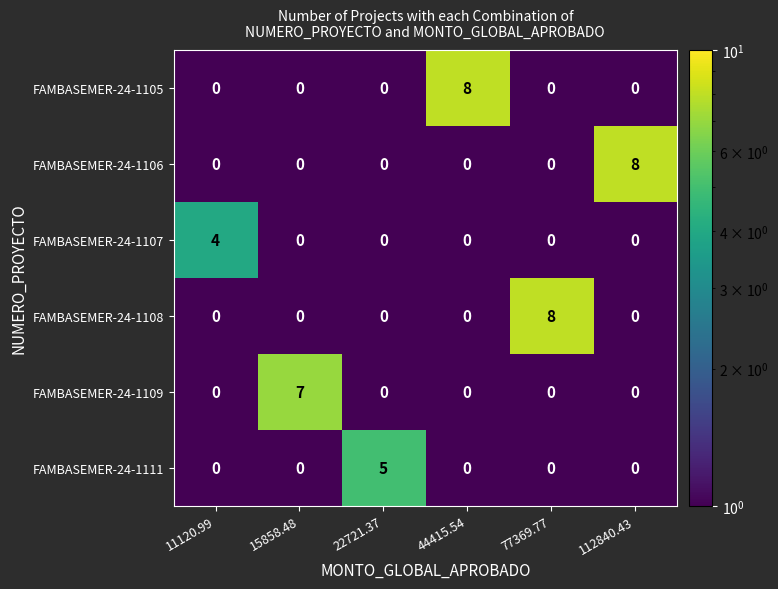

At how many categories does at least one series exceed 3?

6